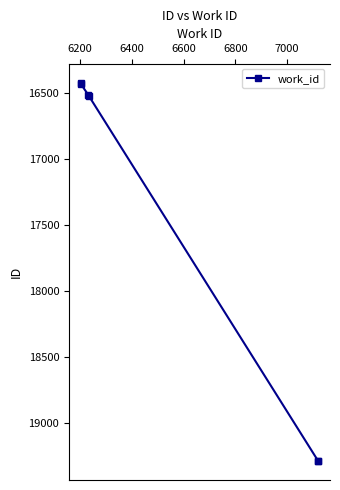

Which has a higher value, 7000 or 6800?

7000